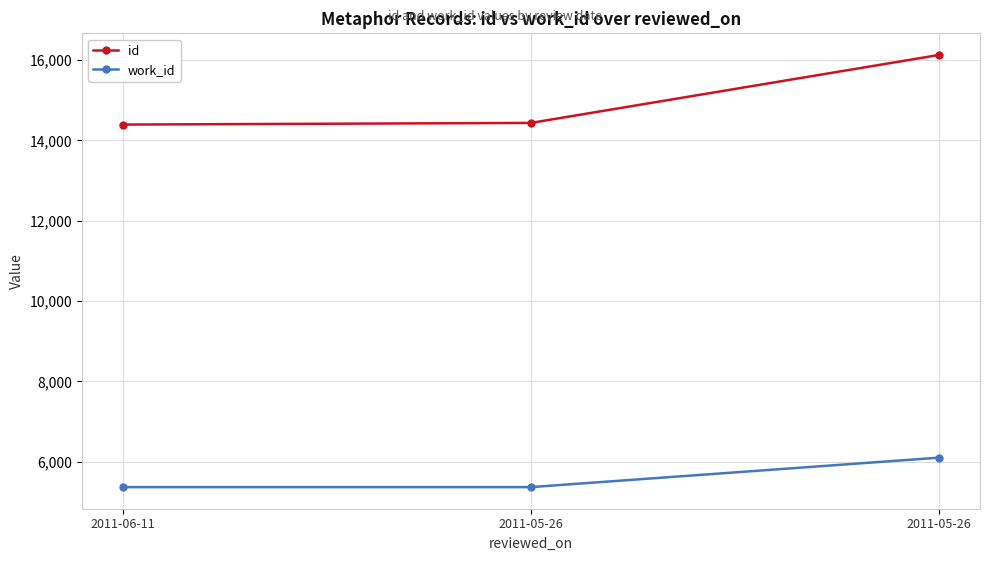

How many lines are shown in the chart?

2